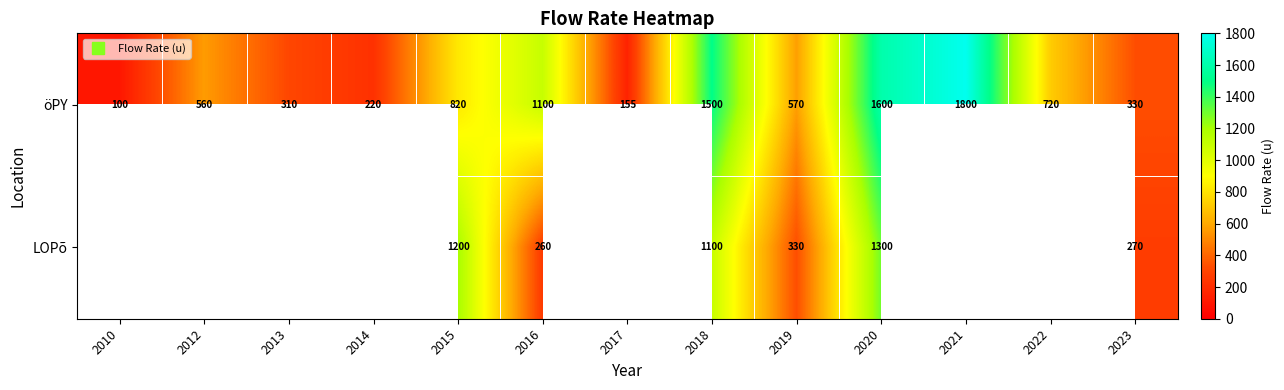

What is the maximum value shown in the chart?

1800.0